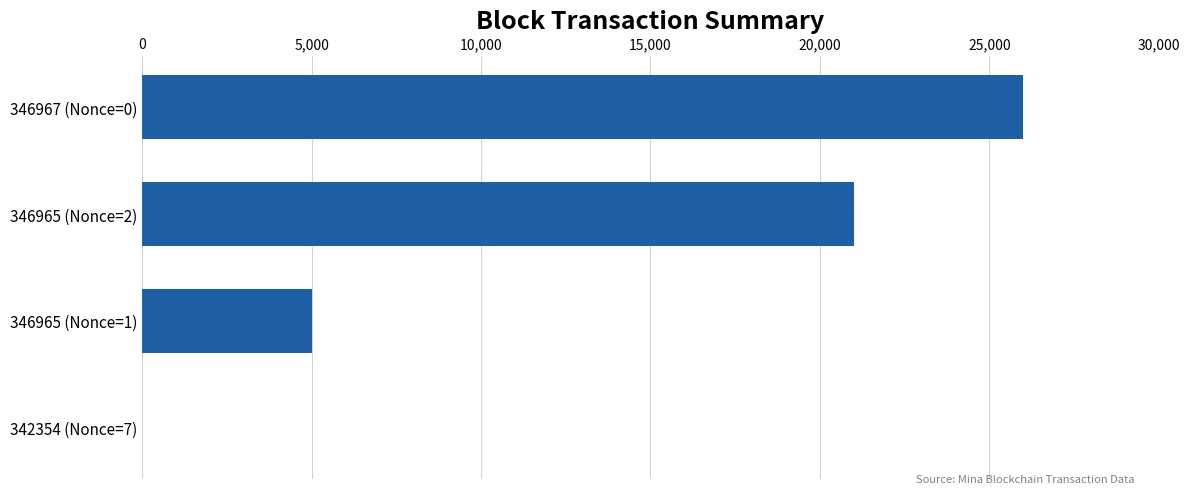

True or false: the data shows 9273.4 at 346967 (Nonce=0).

False